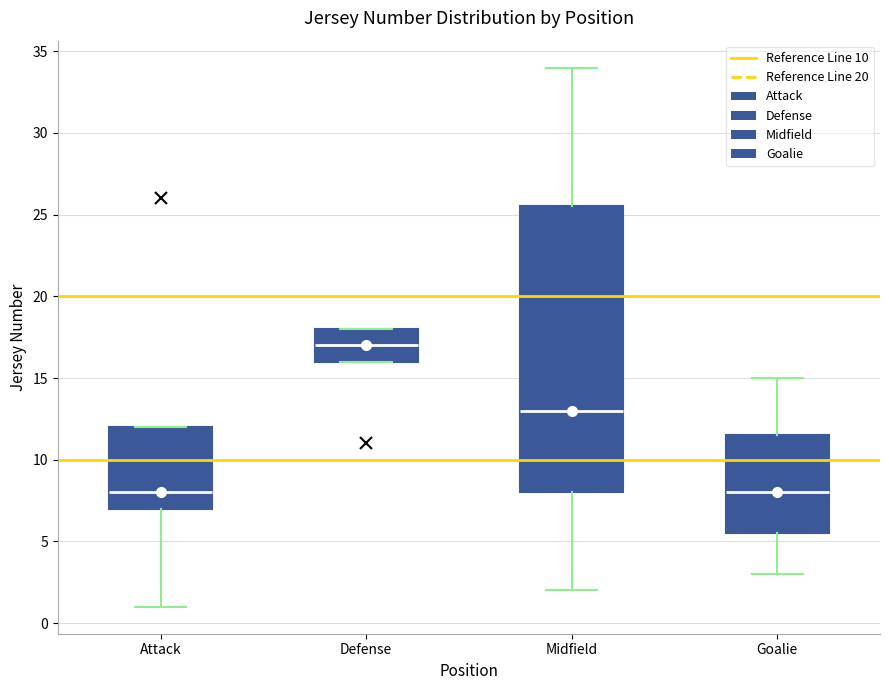

Comparing the boxes themselves (not the whiskers), which one is the tallest?

Midfield